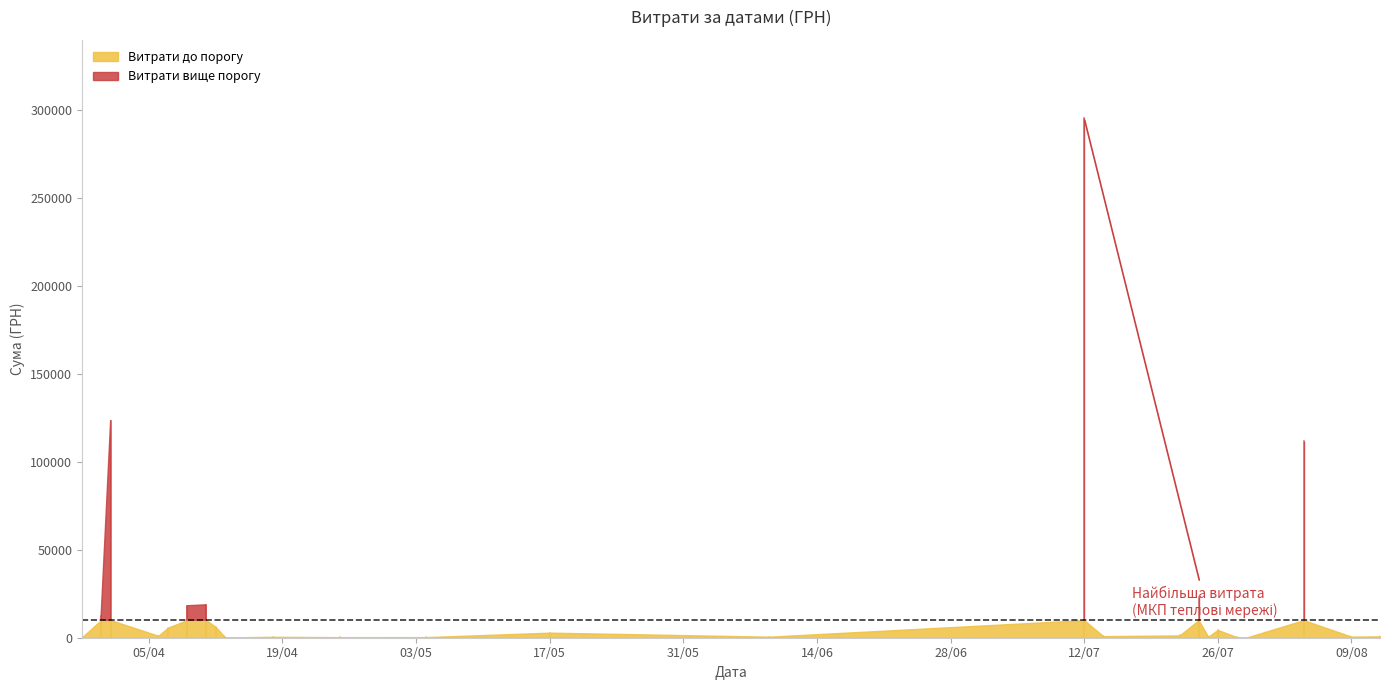

At which category does the data reach its first local valley?

1